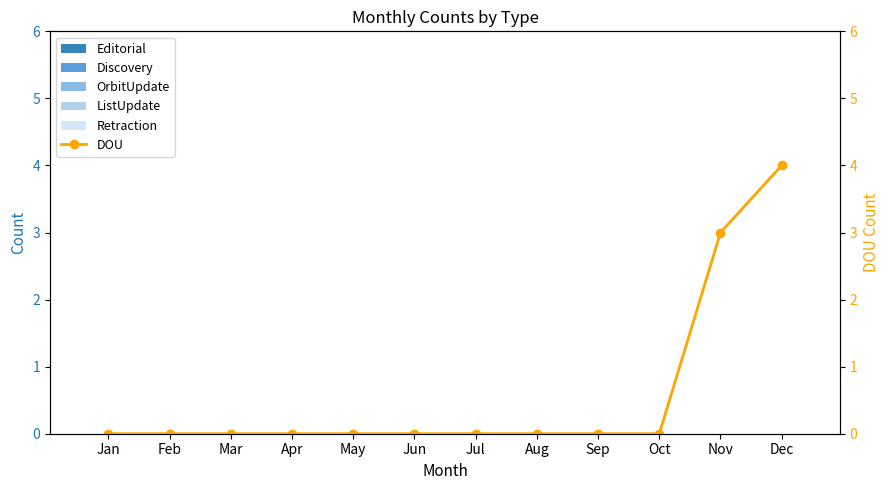

At how many categories does at least one series exceed 3?

1